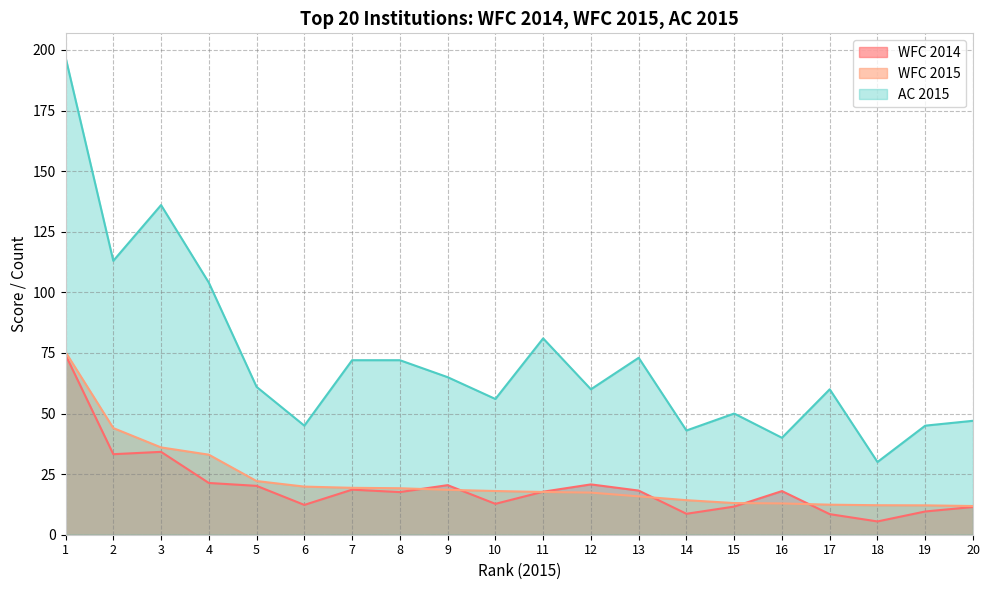

In AC 2015, how many points are lower than both neighbors (excluding endpoints)?

7